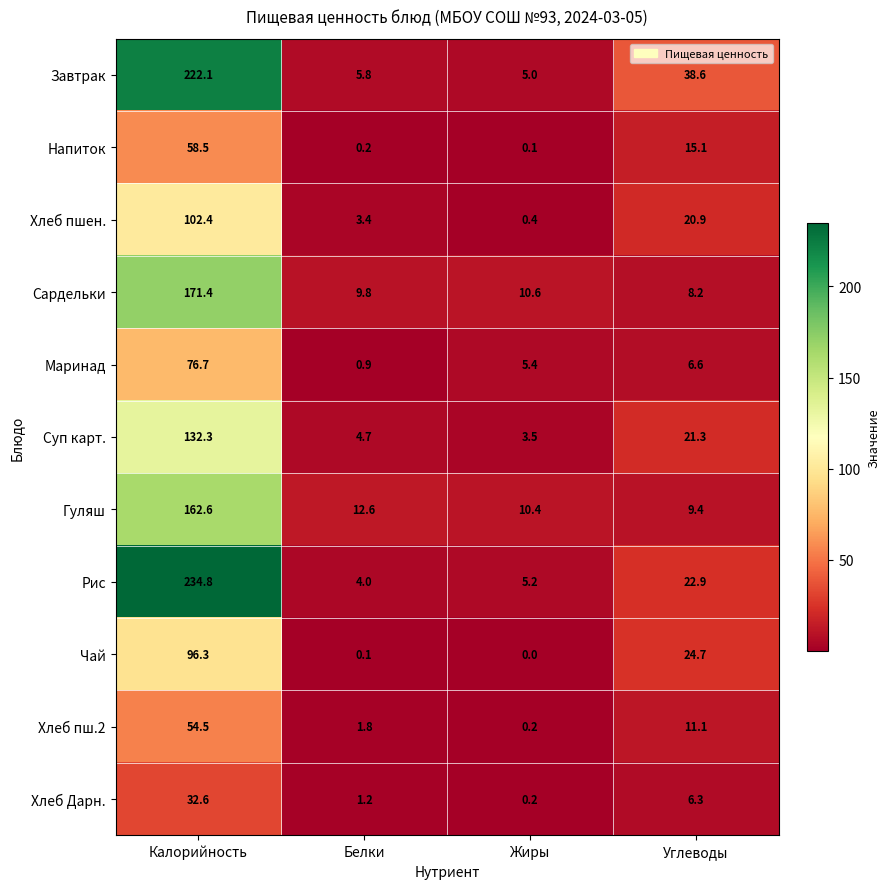

Which series changed the most between Калорийность and Углеводы?

Рис